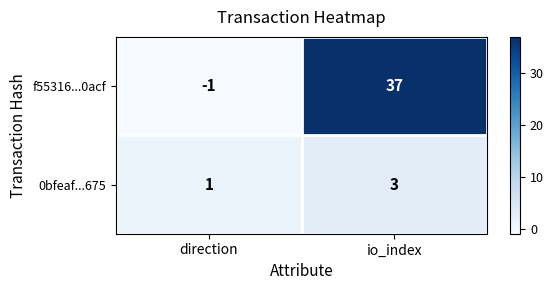

Which label corresponds to the largest value in the chart?

io_index